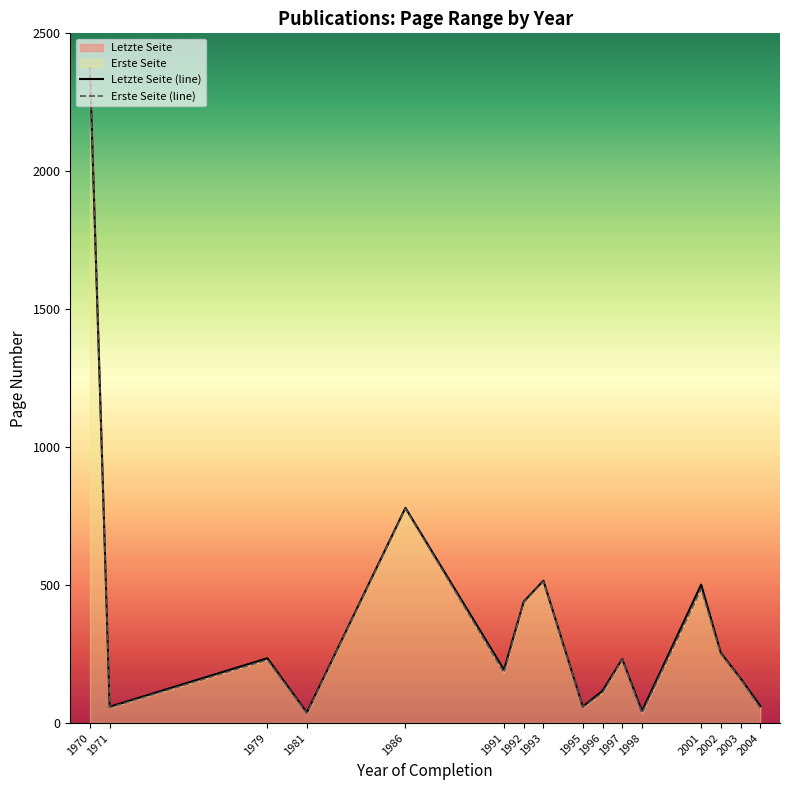

What is the highest value of the Erste Seite series?

2371